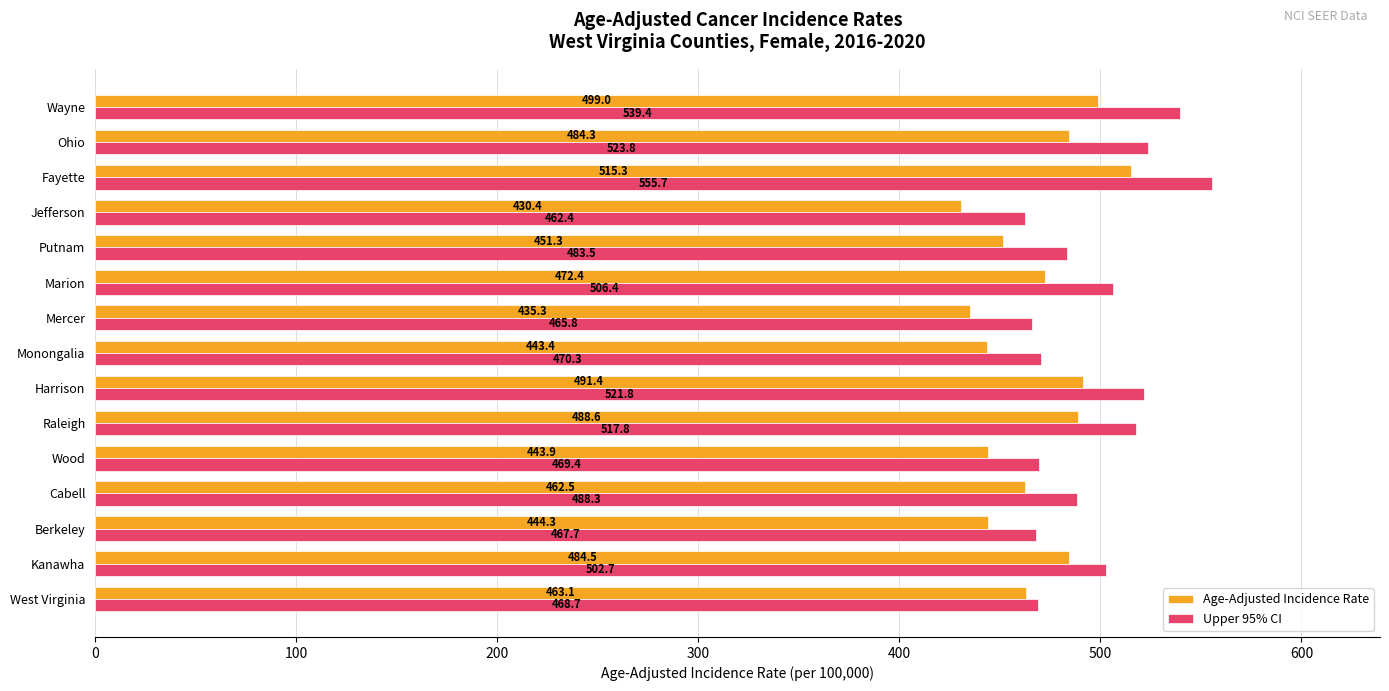

The Age-Adjusted Incidence Rate series shows 430.4 at Jefferson. True or false?

True